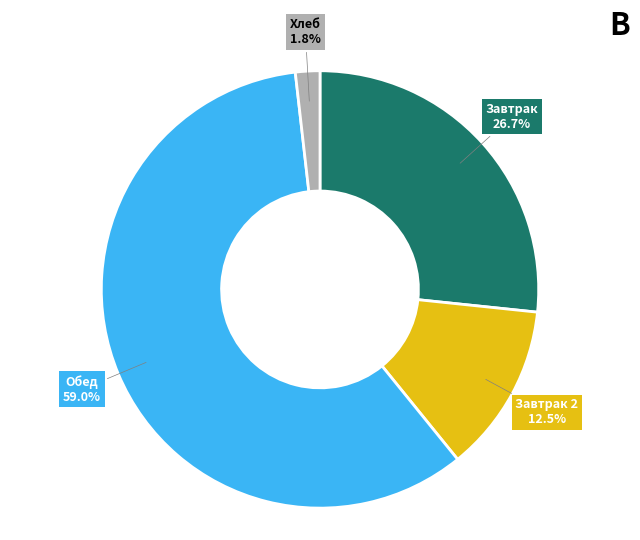

Is there a majority slice in this chart?

Yes